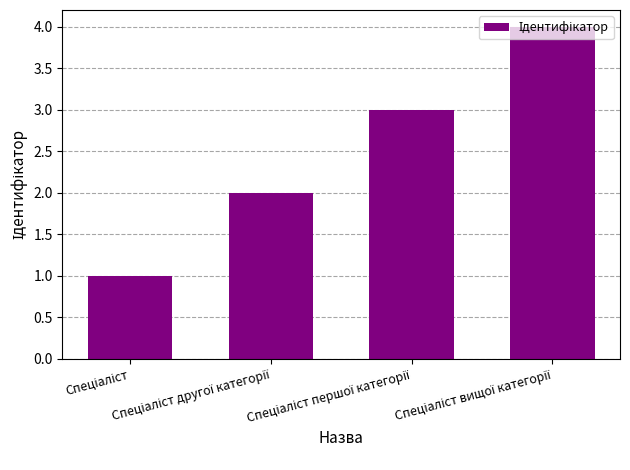

What is the maximum value shown in the chart?

4